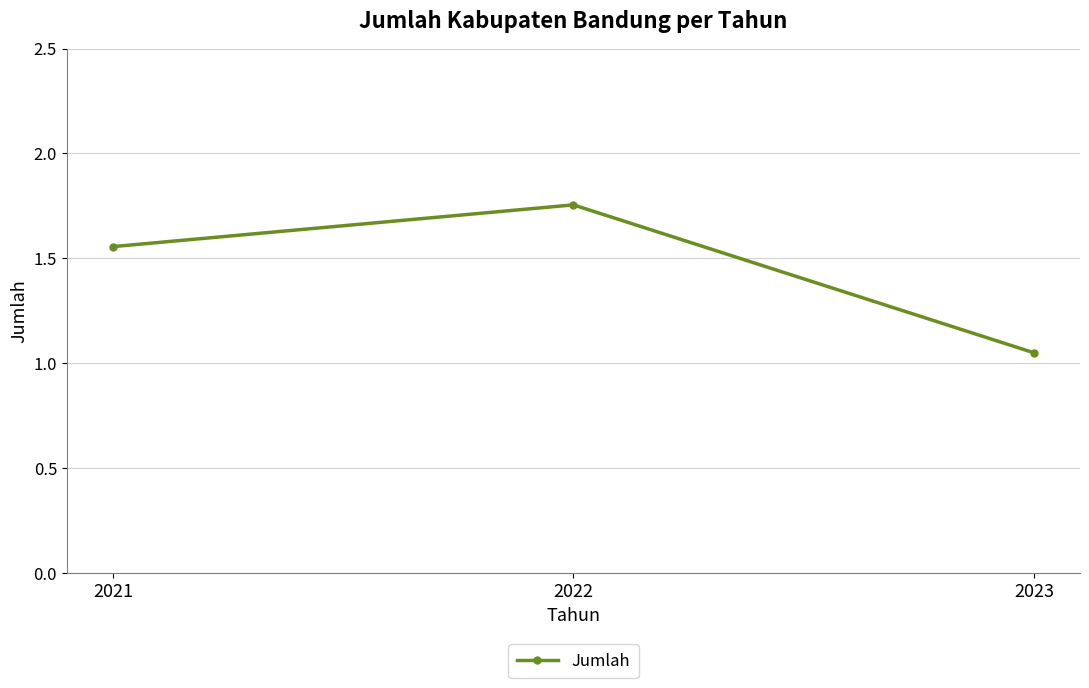

What is the difference between the maximum and minimum values?

0.7